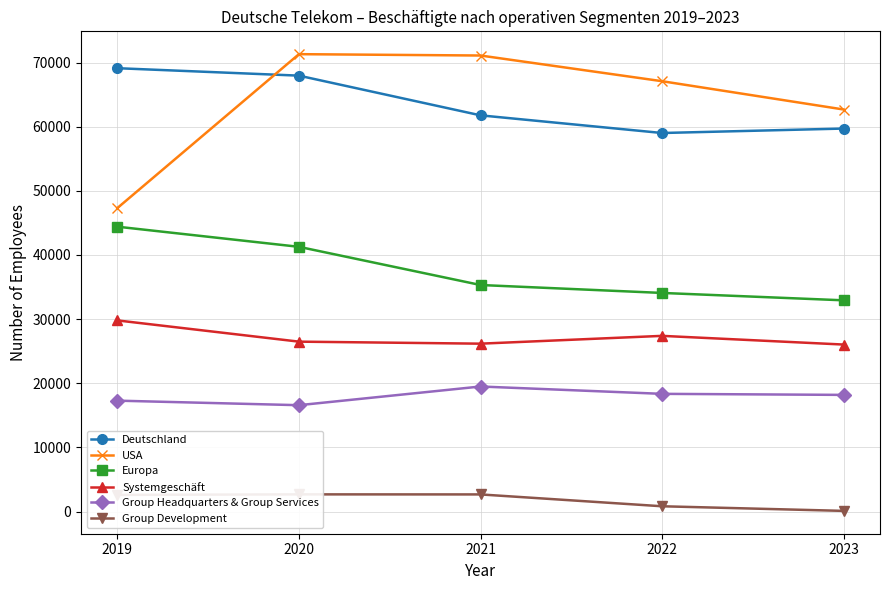

What is the approximate value of Group Development at 2022, to the nearest 10?

830